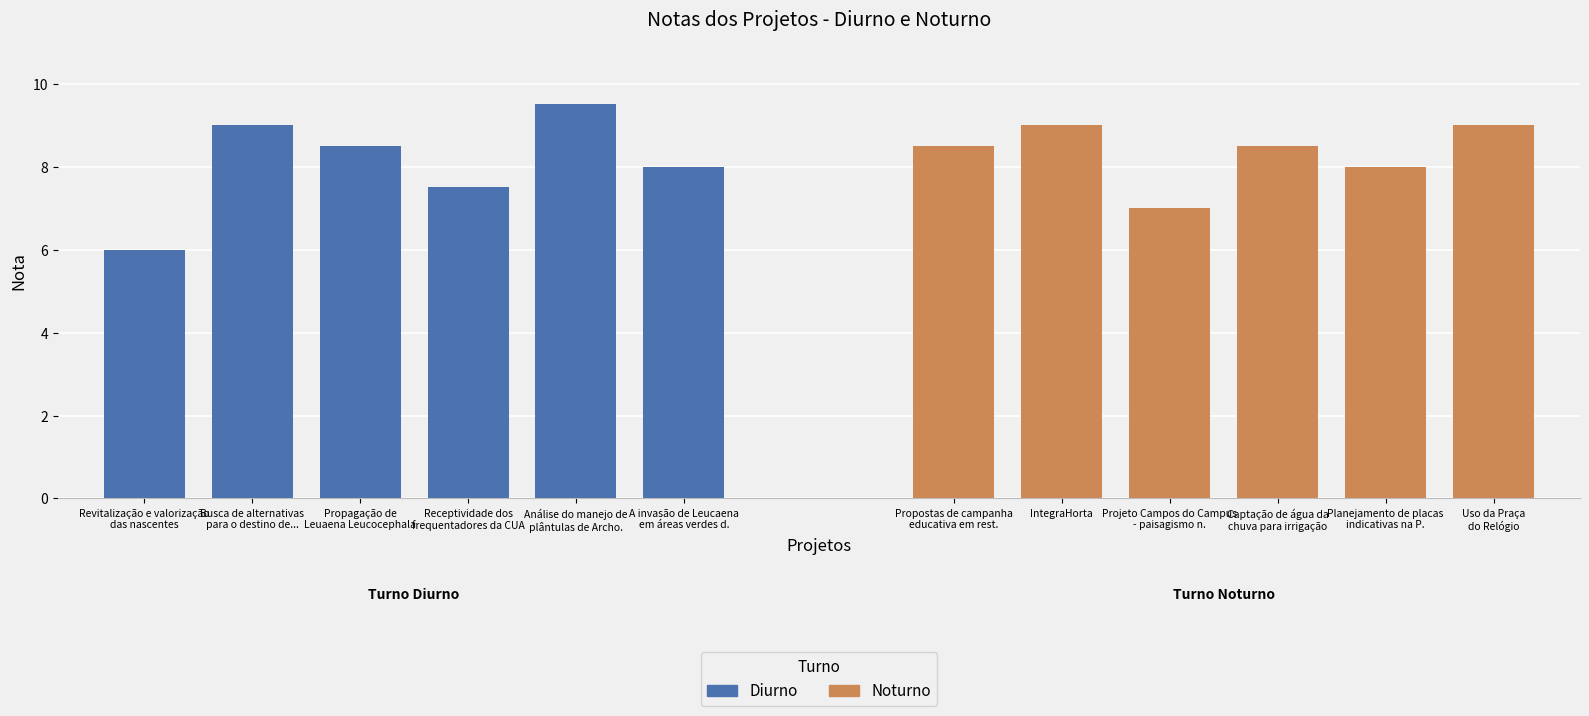

How many groups of bars are there?

6